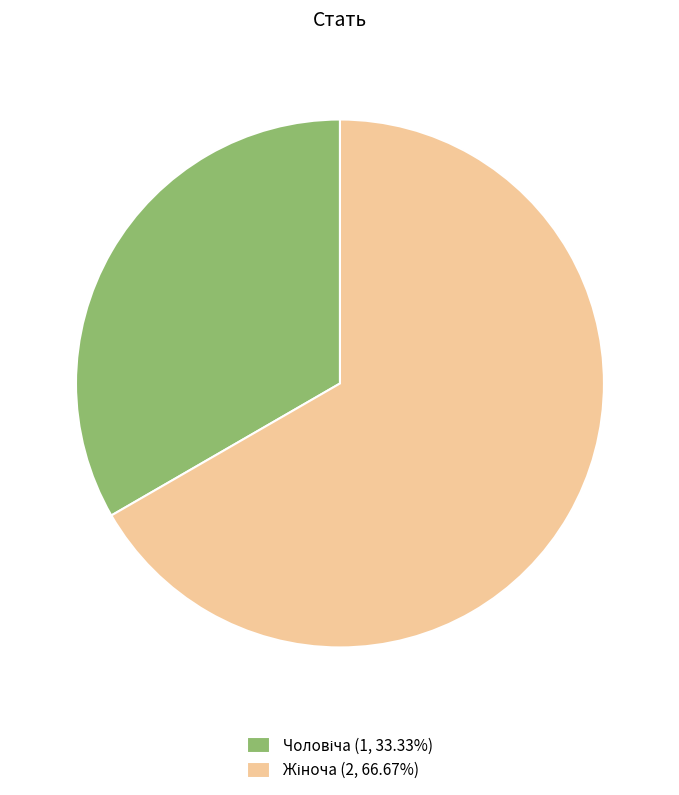

Does any single category account for the majority?

Yes